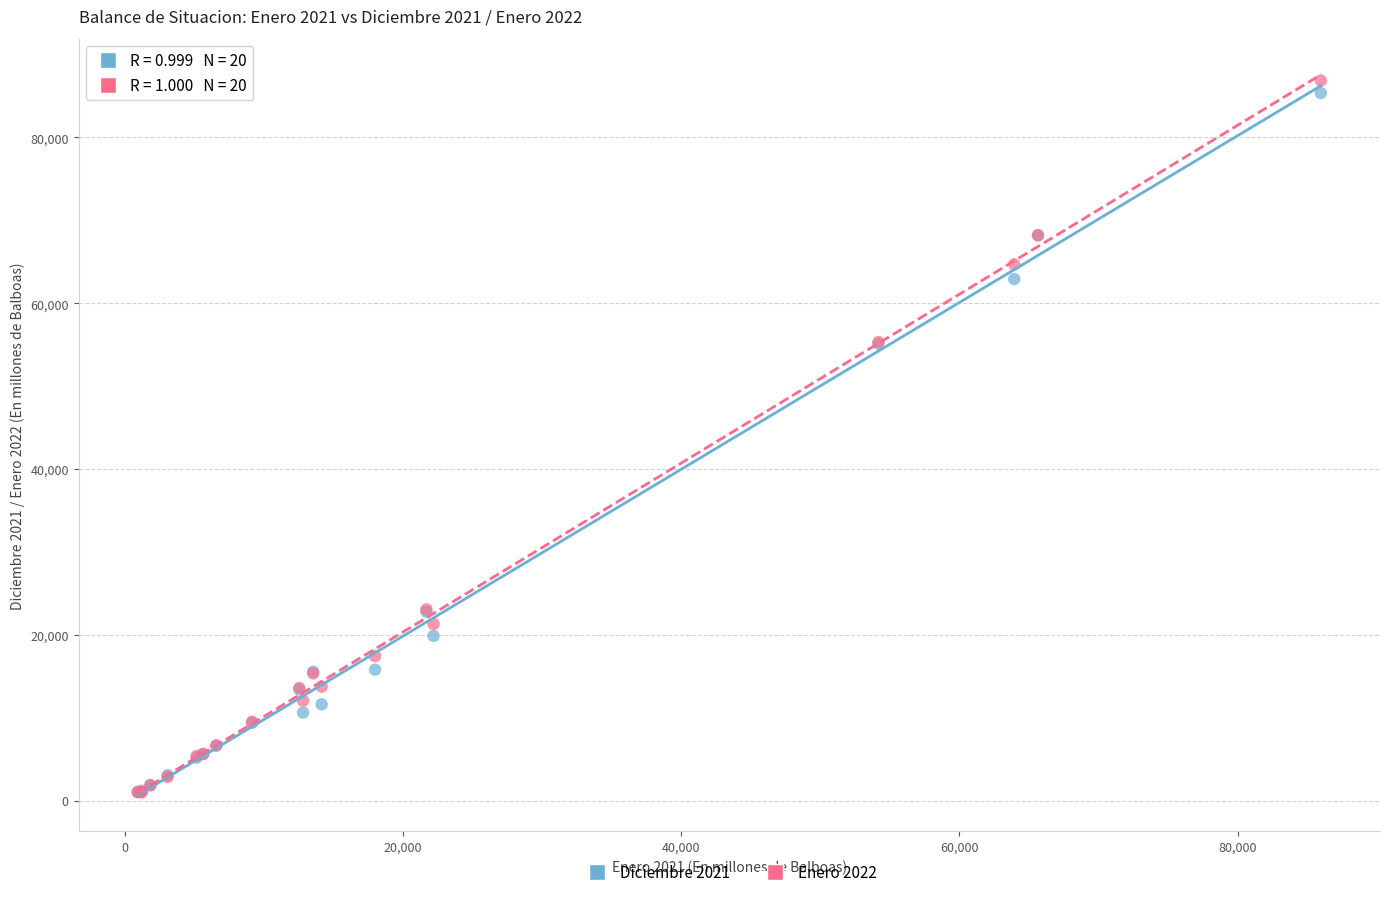

What are all the series names shown in the legend?

Diciembre 2021, Enero 2022